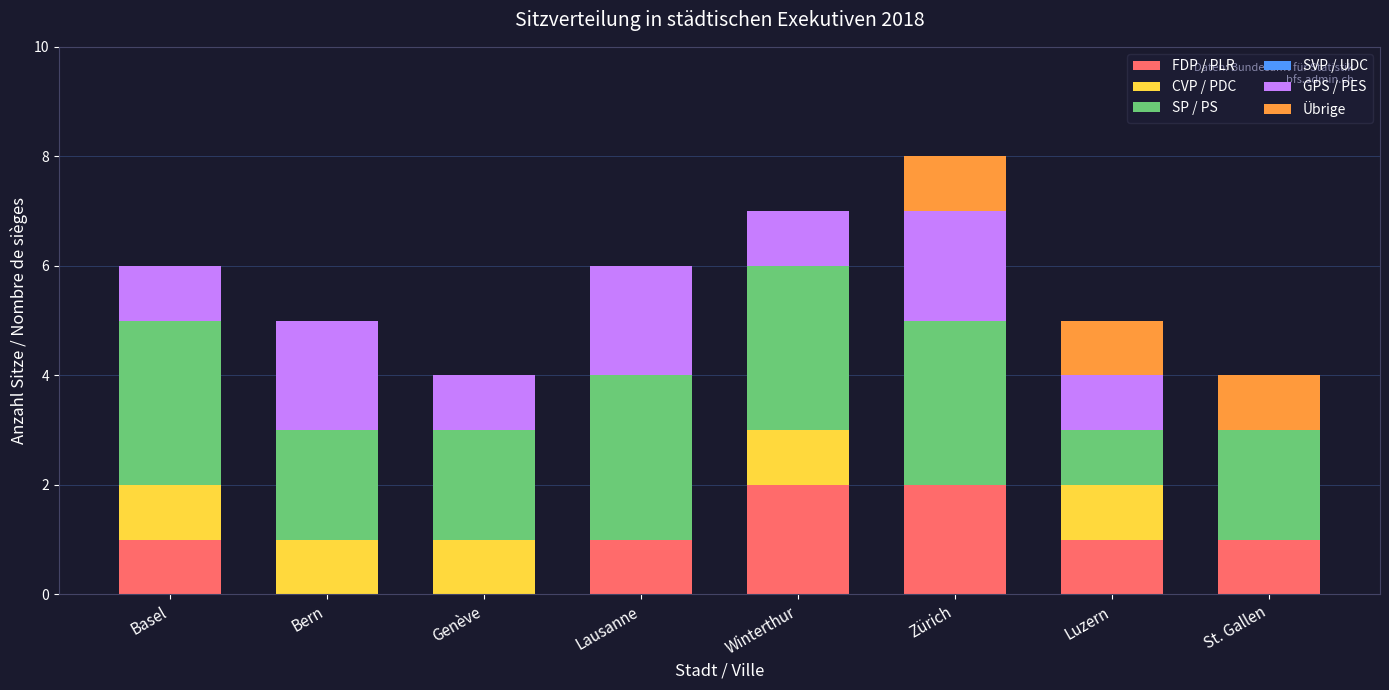

Is it true that FDP / PLR equals 1 at Luzern?

True